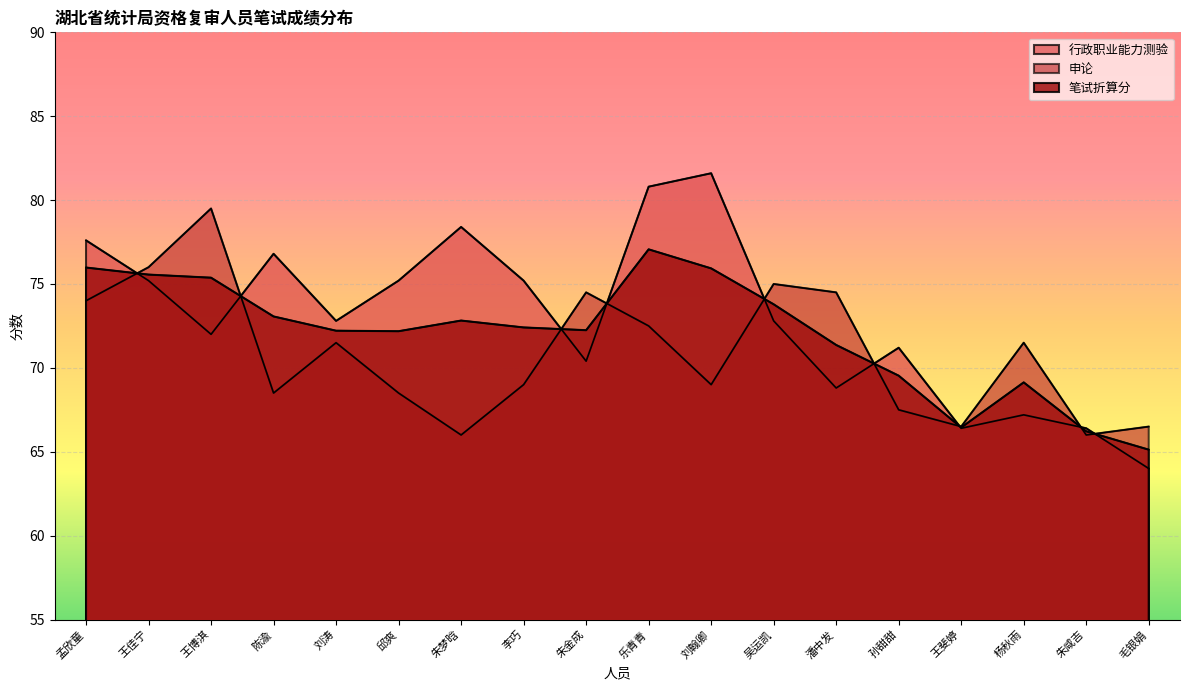

What is the difference between the highest and lowest values at 孙甜甜?

3.7